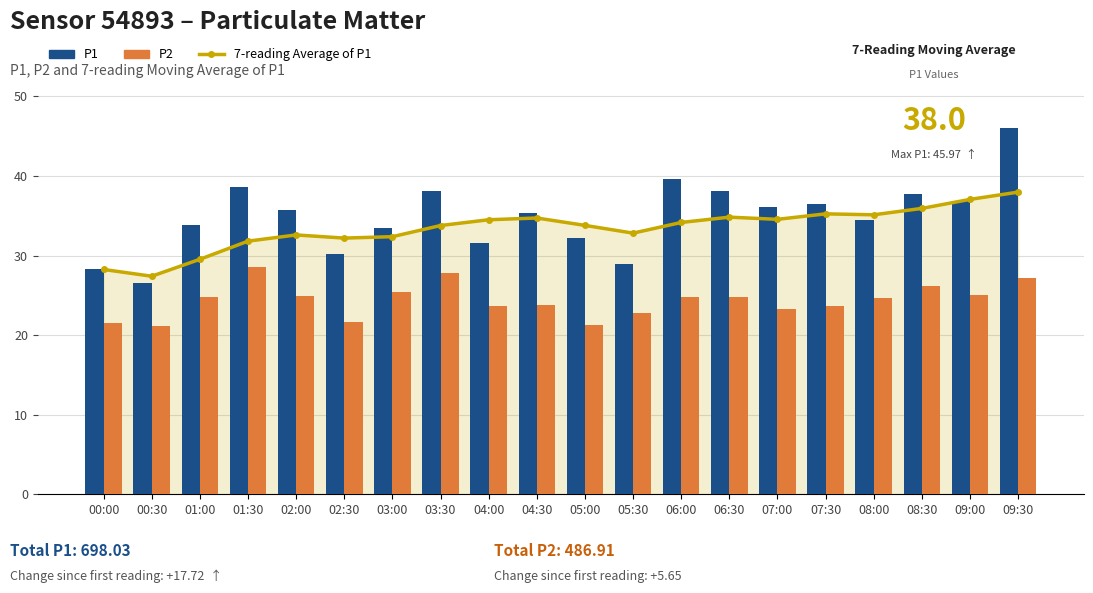

Read the P1 value at 03:00.

33.5